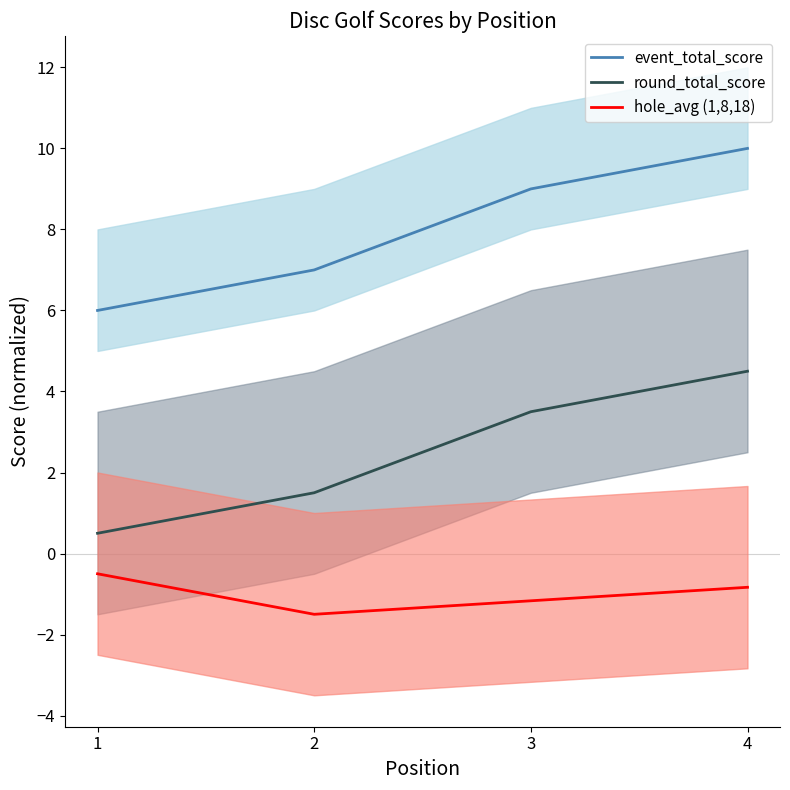

True or false: event_total_score has more than 1 interior local peaks.

False